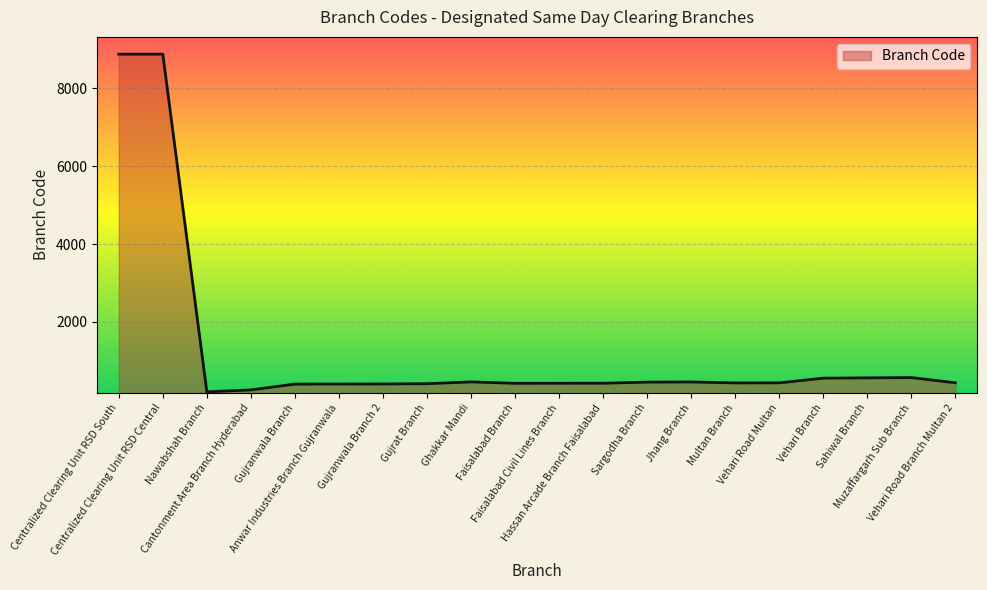

What is the greatest value displayed?

8880